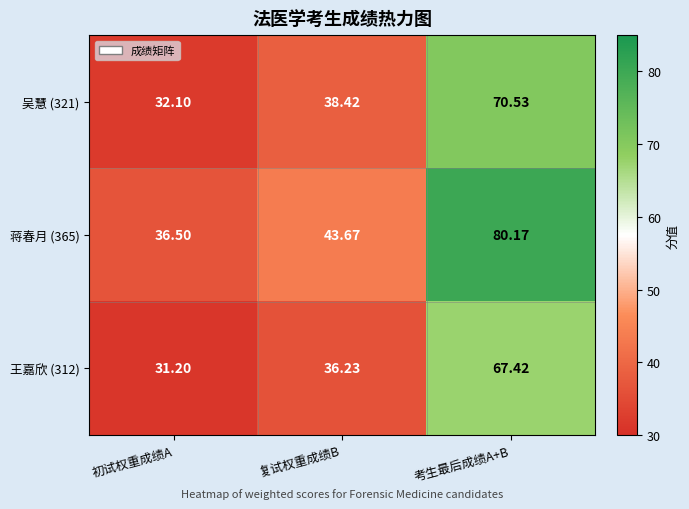

Which label corresponds to the largest value in the chart?

考生最后成绩A+B